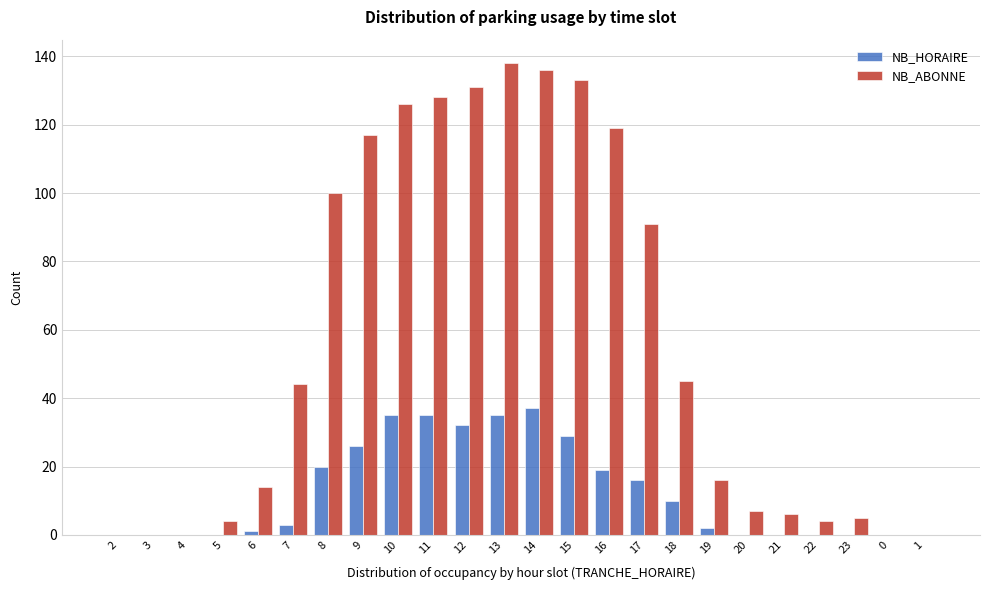

Is the value of NB_ABONNE at 4 greater than the value of NB_HORAIRE at 15?

No